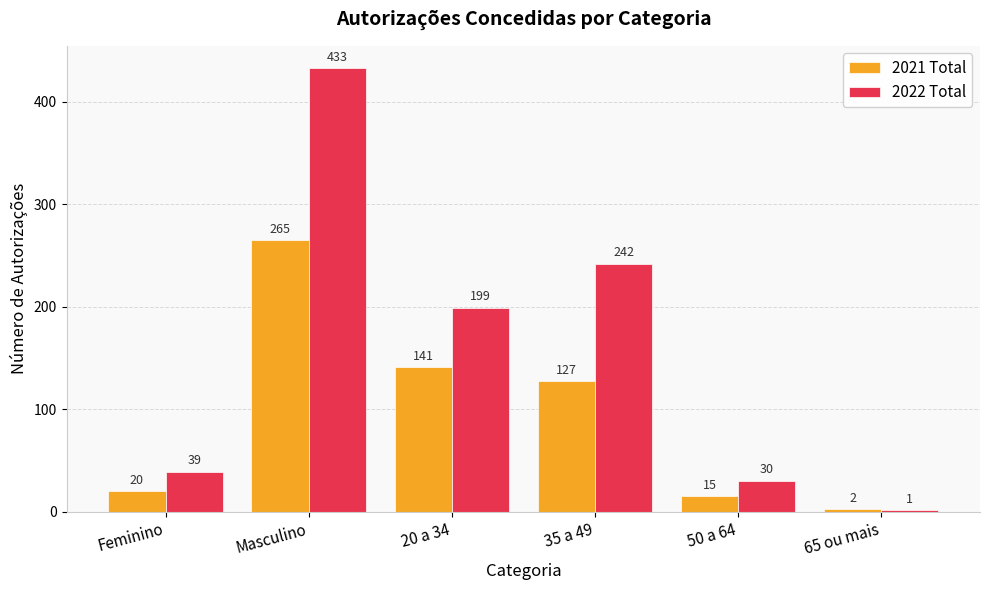

Which series changed the most between Masculino and 65 ou mais?

2022 Total